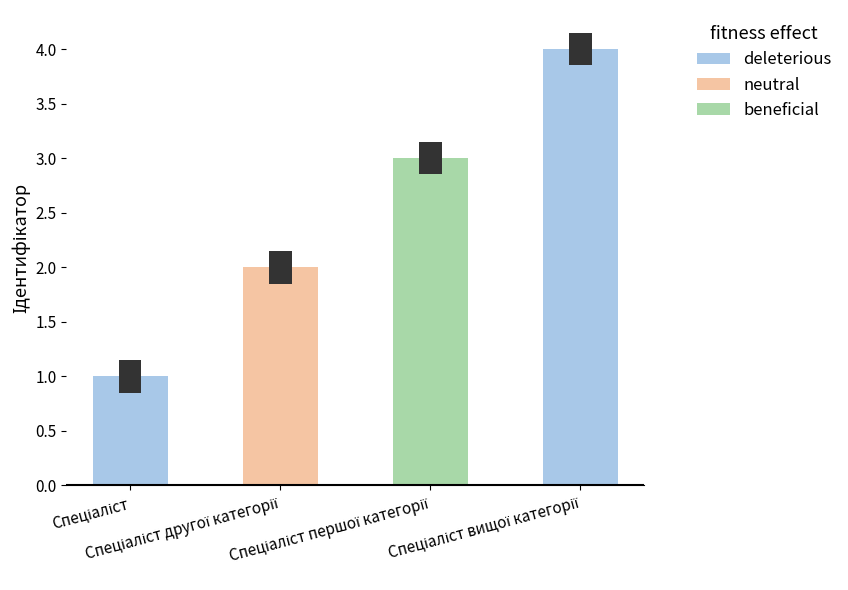

List the labels in order of value, smallest first.

Спеціаліст, Спеціаліст другої категорії, Спеціаліст першої категорії, Спеціаліст вищої категорії